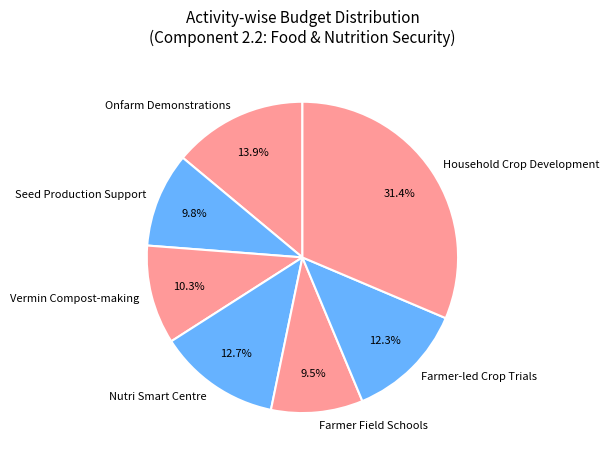

Which slice is the largest?

Household Crop Development